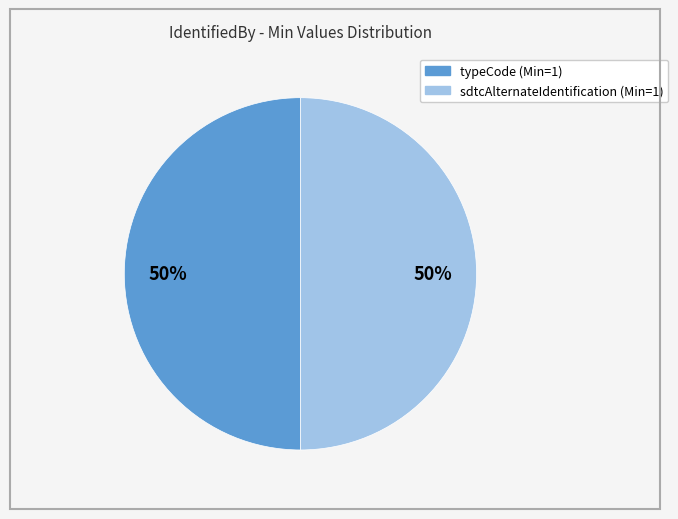

To the nearest percent, what is the average slice percentage?

50%